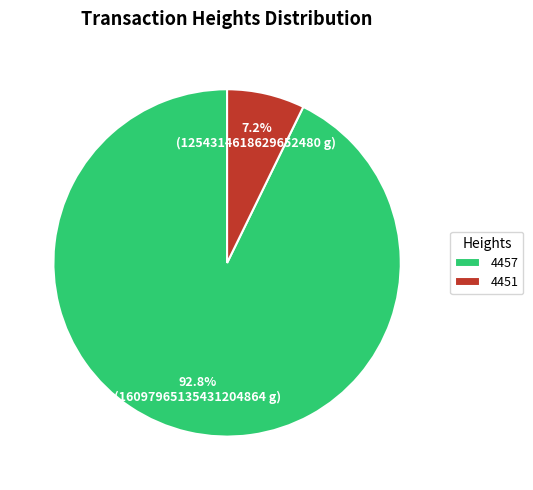

To the nearest percent, what percentage of the pie is 4457?

93%